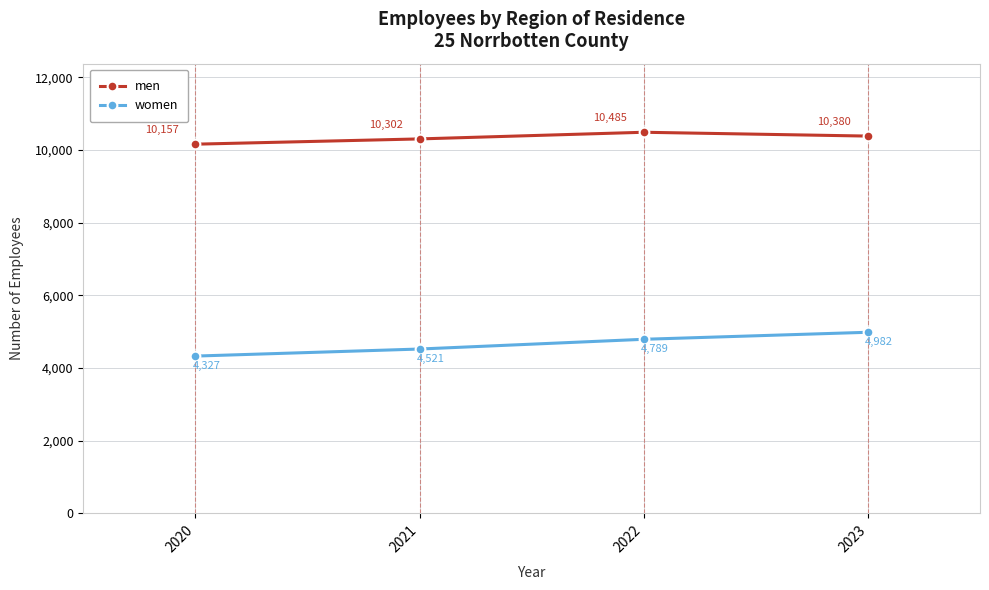

Which label corresponds to the smallest value in the chart?

2020